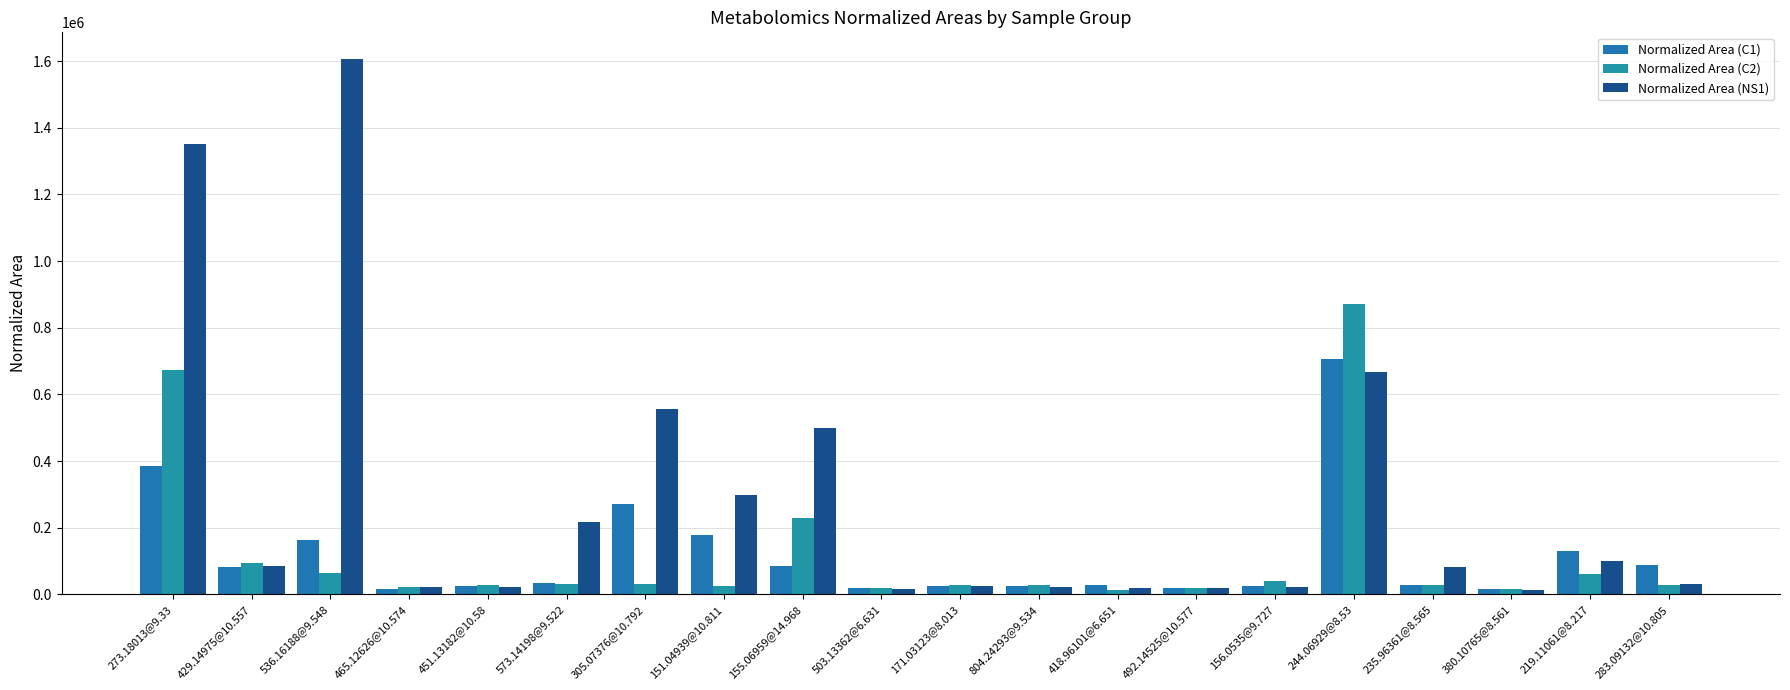

Which series has the largest range (max minus min)?

Normalized Area (NS1)